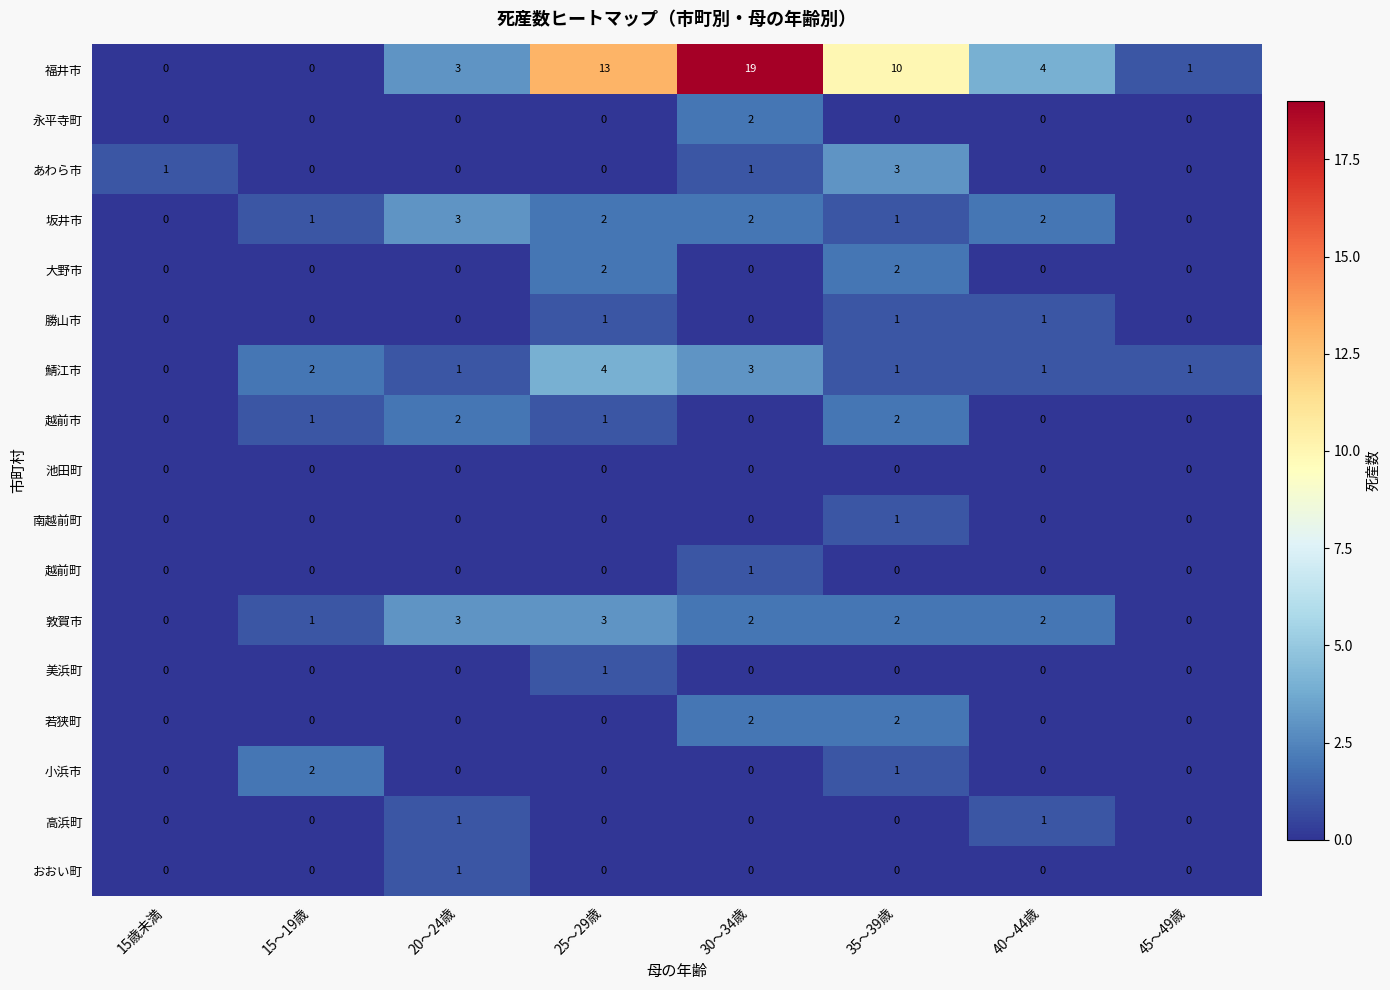

What is the difference between the maximum and minimum values in the 鯖江市 series?

4